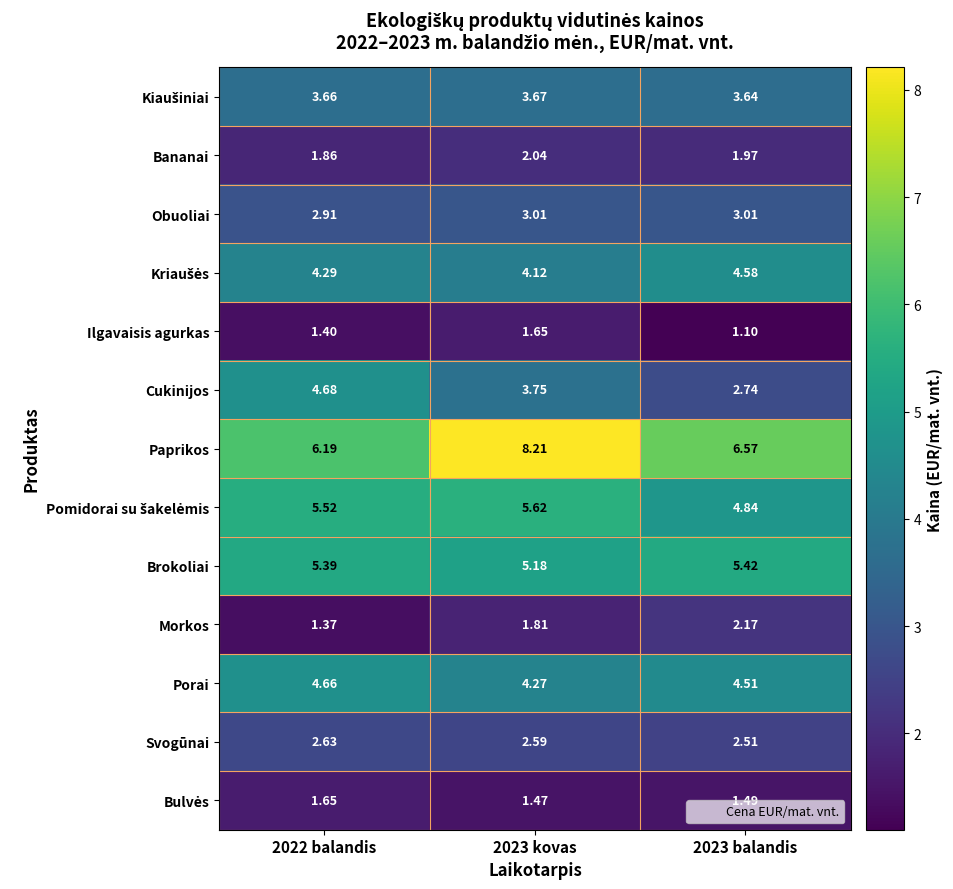

Is the value of Ilgavaisis agurkas at 2023 kovas greater than the value of Svogūnai at 2022 balandis?

No